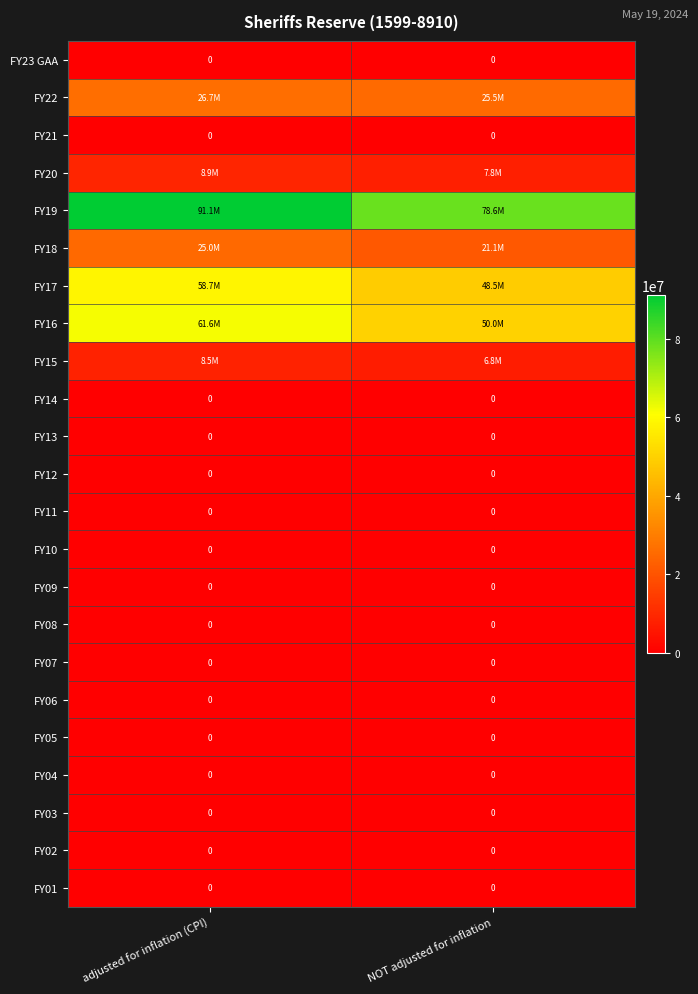

The value of FY02 at adjusted for inflation (CPI) is 0. True or false?

True